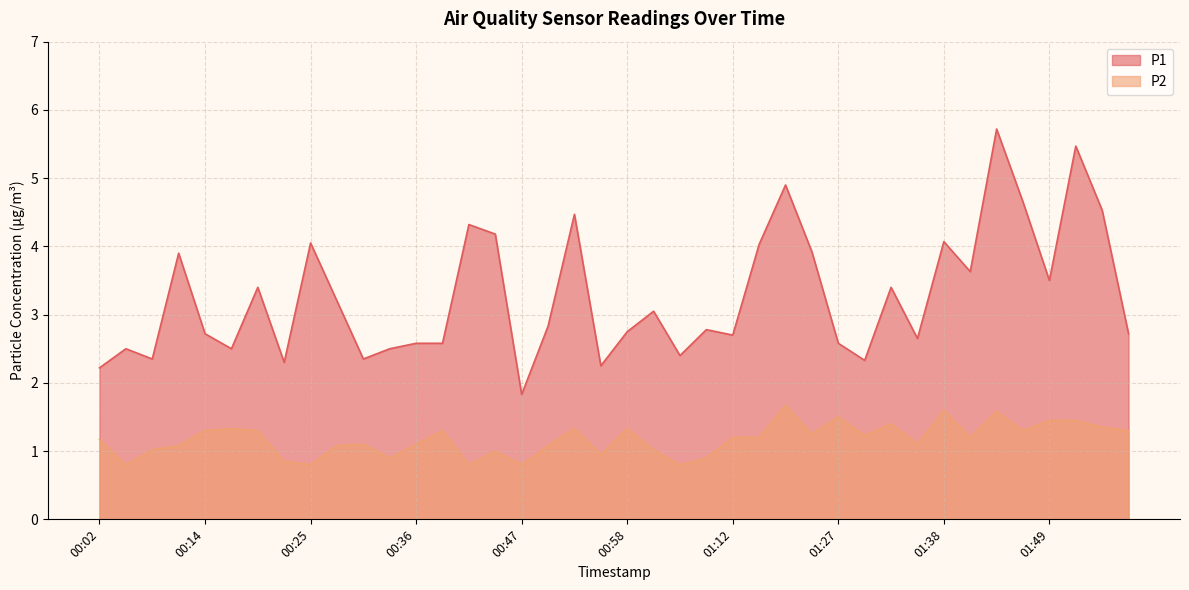

Reading left to right, extract all data points from this chart.

P1: 00:02=2.2	00:05=2.5	00:08=2.4	00:11=3.9	00:14=2.7	00:16=2.5	00:19=3.4	00:22=2.3	00:25=4.0	00:27=3.2	00:30=2.4	00:33=2.5	00:36=2.6	00:39=2.6	00:41=4.3	00:44=4.2	00:47=1.8	00:50=2.8	00:52=4.5	00:55=2.2	00:58=2.8	01:01=3.0	01:04=2.4	01:09=2.8	01:12=2.7	01:15=4.0	01:18=4.9	01:21=3.9	01:27=2.6	01:30=2.3	01:33=3.4	01:35=2.6	01:38=4.1	01:41=3.6	01:44=5.7	01:46=4.7	01:49=3.5	01:52=5.5	01:55=4.5	01:58=2.7
P2: 00:02=1.2	00:05=0.8	00:08=1.0	00:11=1.1	00:14=1.3	00:16=1.3	00:19=1.3	00:22=0.8	00:25=0.8	00:27=1.1	00:30=1.1	00:33=0.9	00:36=1.1	00:39=1.3	00:41=0.8	00:44=1.0	00:47=0.8	00:50=1.1	00:52=1.3	00:55=0.9	00:58=1.3	01:01=1.0	01:04=0.8	01:09=0.9	01:12=1.2	01:15=1.2	01:18=1.7	01:21=1.2	01:27=1.5	01:30=1.2	01:33=1.4	01:35=1.1	01:38=1.6	01:41=1.2	01:44=1.6	01:46=1.3	01:49=1.4	01:52=1.4	01:55=1.4	01:58=1.3